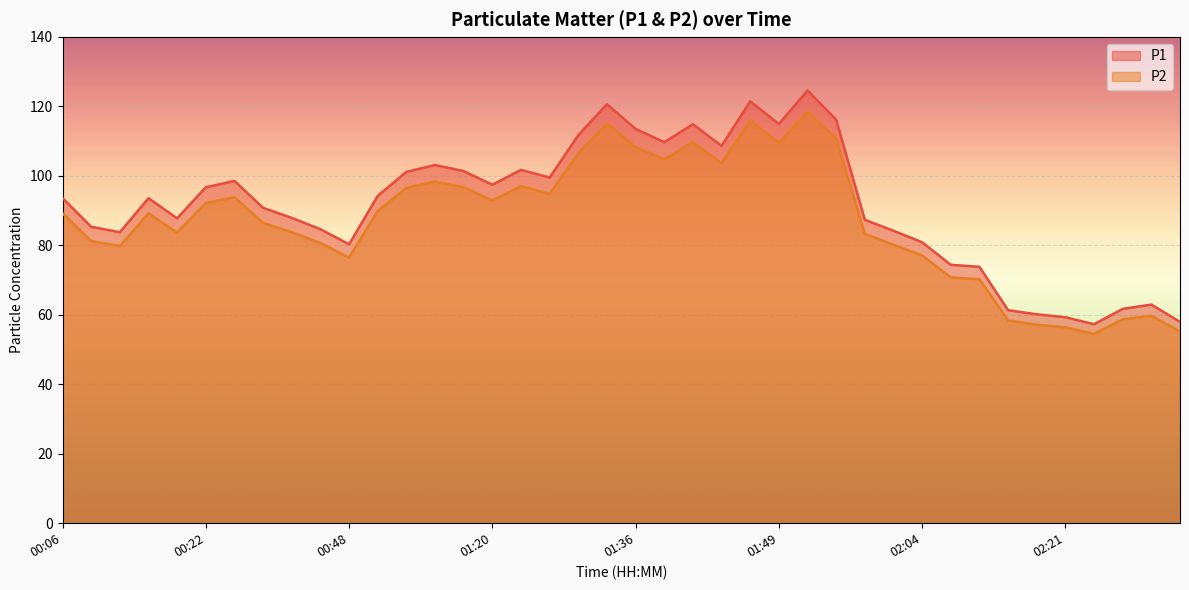

What is the label of the 6th point from the right?

02:18